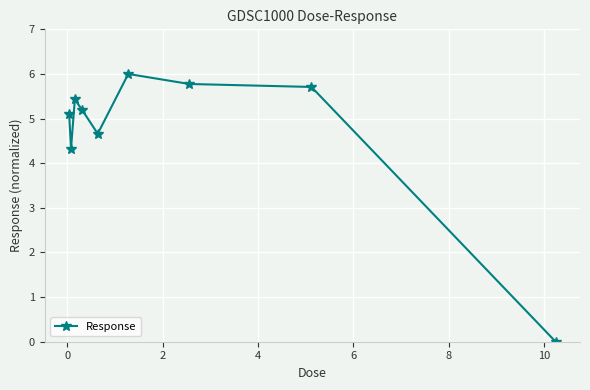

Reading left to right, transcribe all the data shown in this chart.

5.1	4.3	5.4	5.2	4.7	6.0	5.8	5.7	0.0